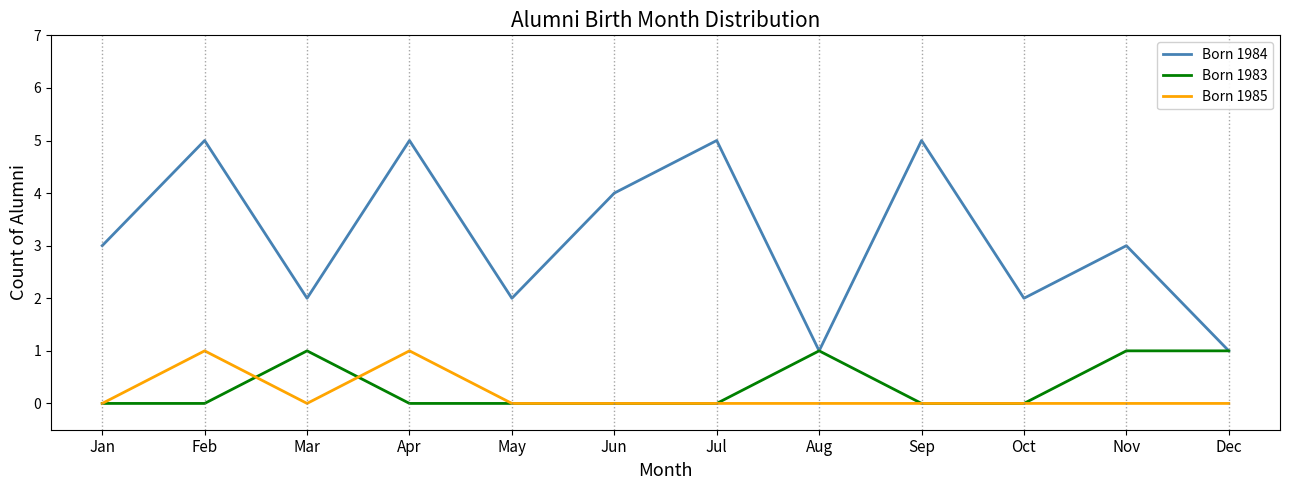

Which series has the largest range (max minus min)?

Born 1984